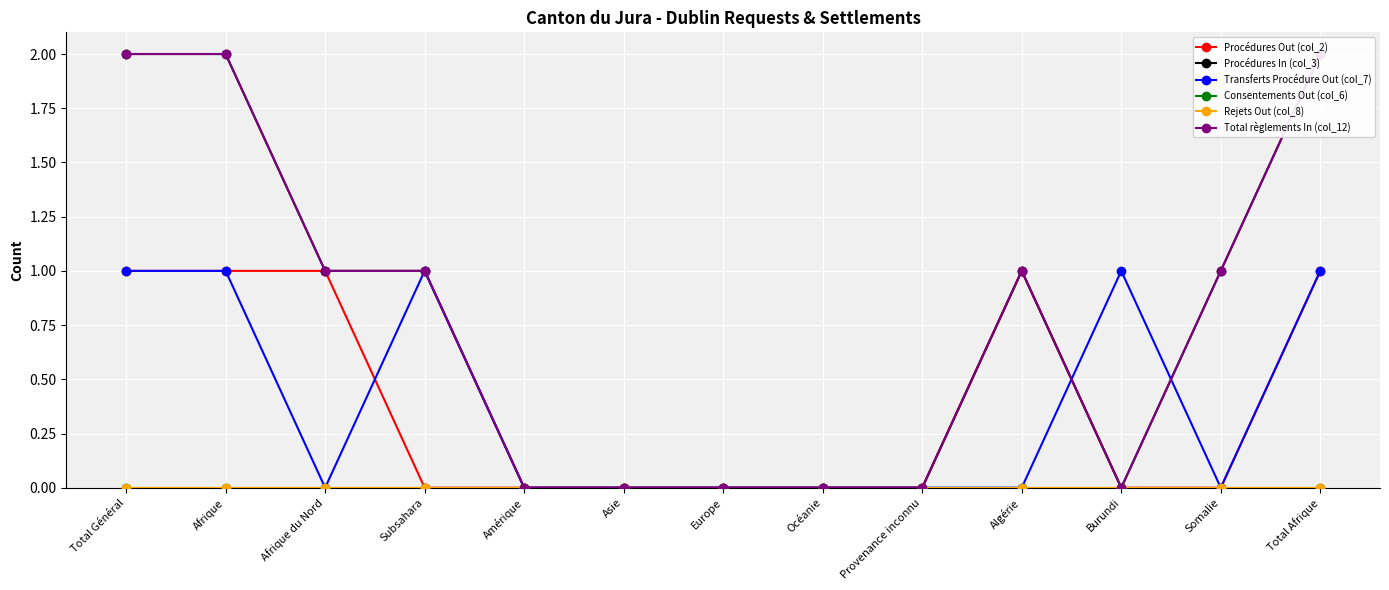

True or false: Consentements Out (col_6) has more than 1 interior local peaks.

False